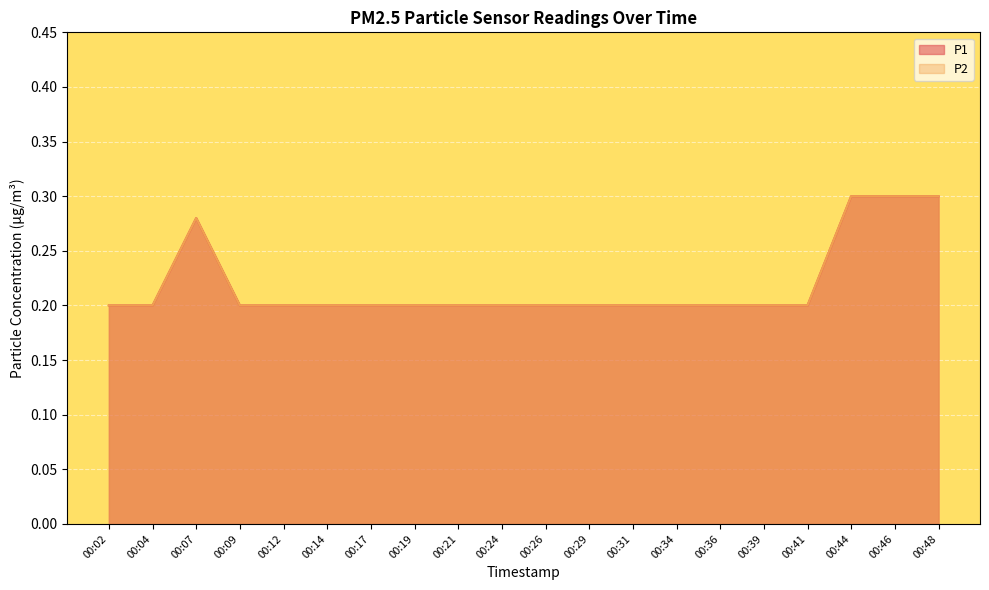

What is the maximum value shown in the chart?

0.3